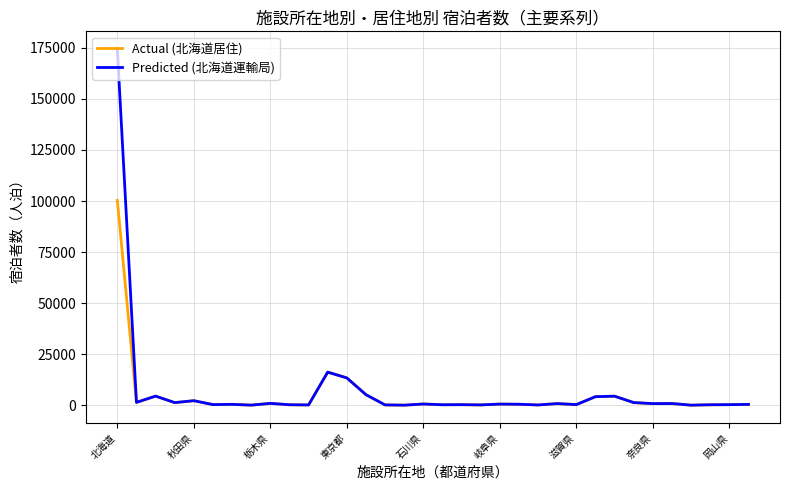

What is the maximum value for Predicted (北海道運輸局)?

174383